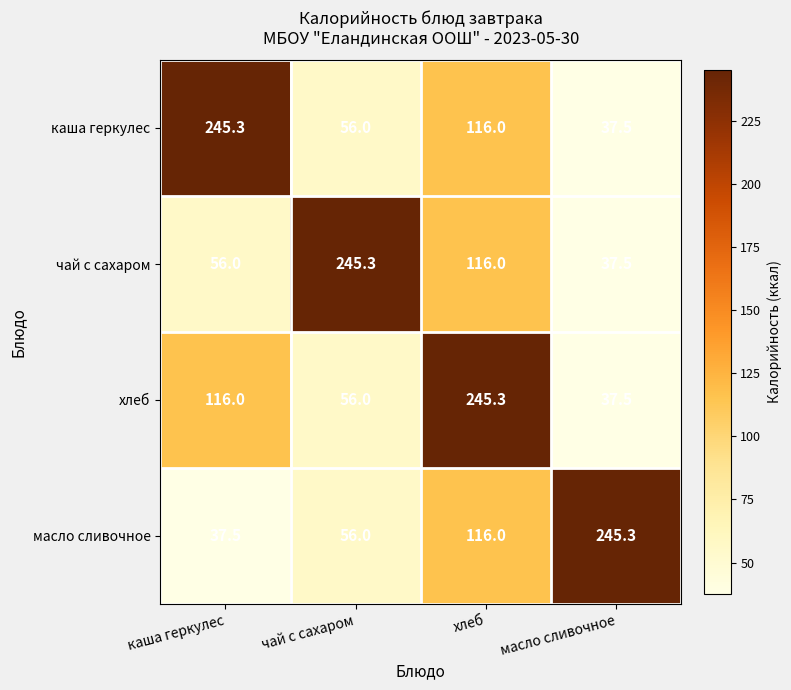

The хлеб series shows 344.7 at хлеб. True or false?

False